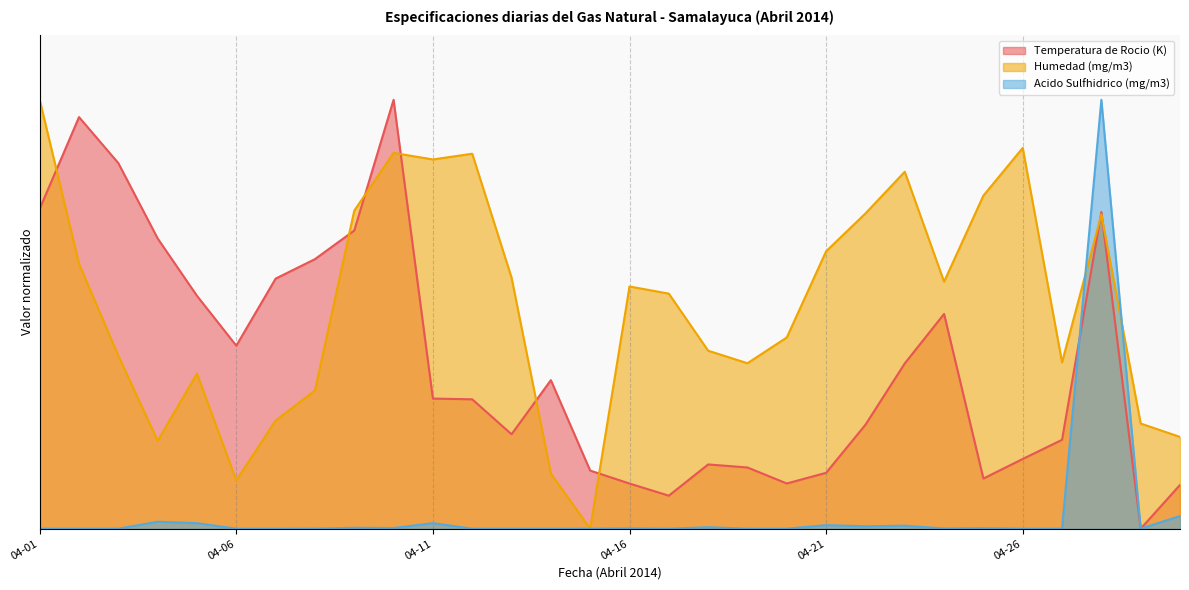

How many lines are shown in the chart?

3